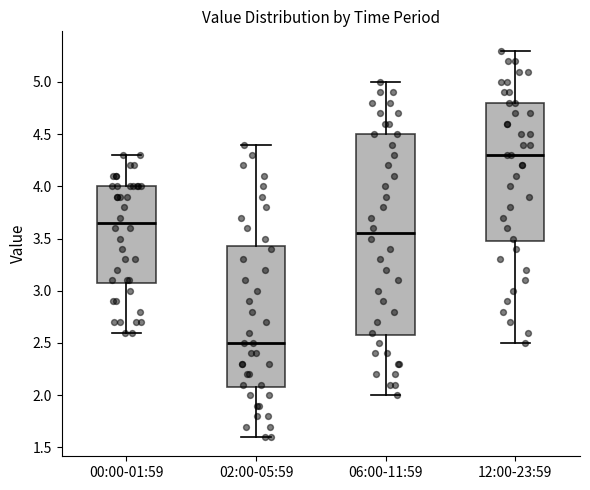

Reading left to right, read every box against the y-axis: the position of its median line, the range the box covers, and the ends of its whiskers. The values are not printed on the chart, so give them approximately, as read against the axis.

00:00-01:59: median 3.65, box 3.10 to 4.00, whiskers 2.60 to 4.30
02:00-05:59: median 2.50, box 2.10 to 3.45, whiskers 1.60 to 4.40
06:00-11:59: median 3.55, box 2.60 to 4.50, whiskers 2.00 to 5.00
12:00-23:59: median 4.30, box 3.50 to 4.80, whiskers 2.50 to 5.30